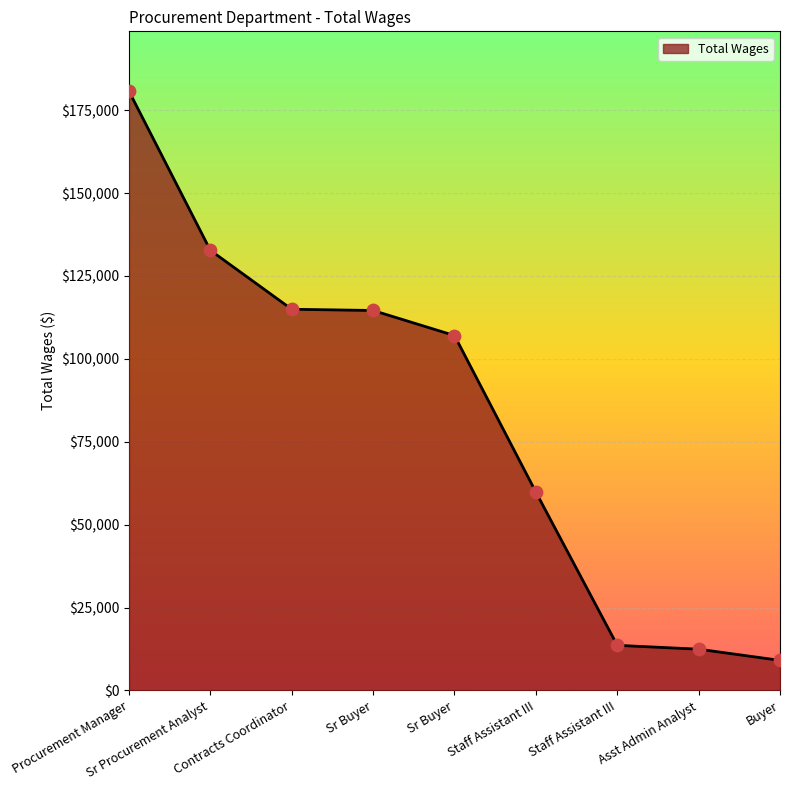

What is the ratio of the value at Sr Procurement Analyst to the value at Contracts Coordinator?

1.2